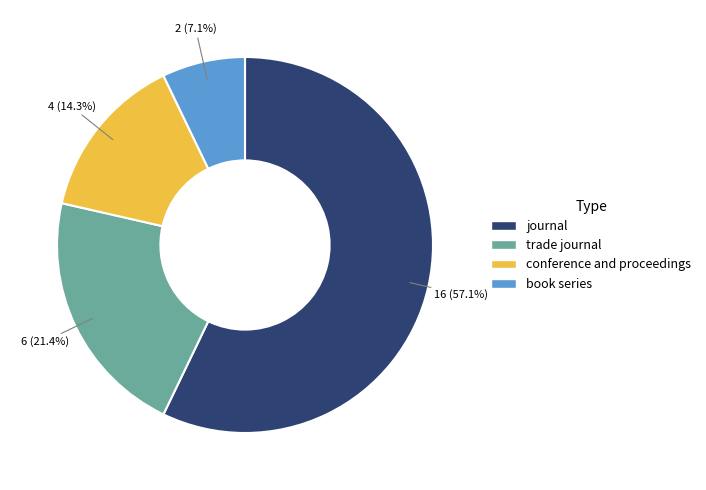

How many segments does this pie chart have?

4